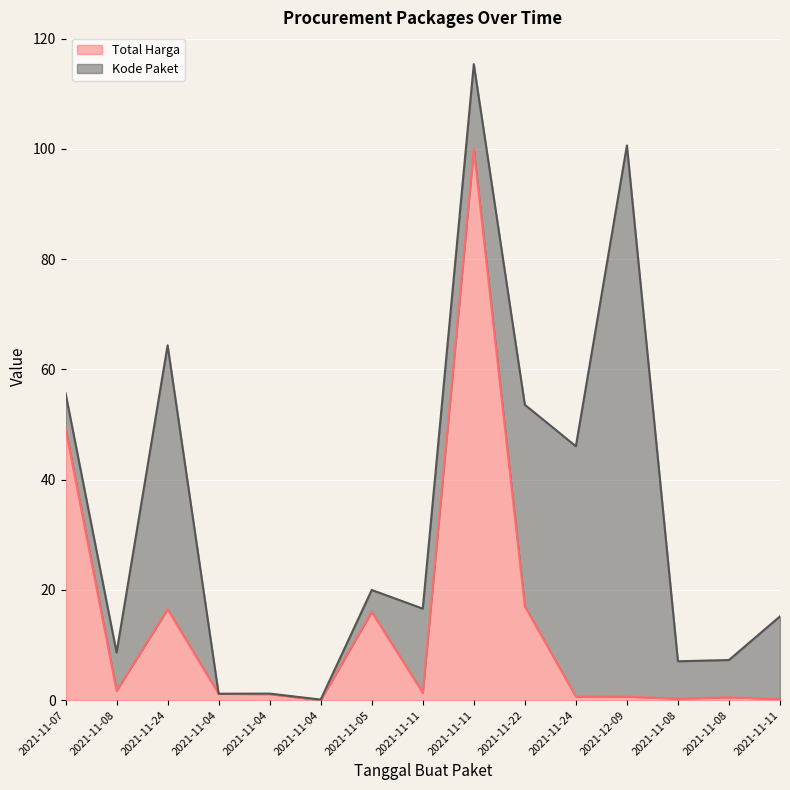

Reading left to right, list all the values displayed in this chart.

Total Harga (line): 49.3	1.7	16.5	1.2	1.1	0.0	16.0	1.3	100.0	17.0	0.6	0.6	0.3	0.5	0.2
Kode Paket (line): 55.7	8.6	64.4	1.2	1.2	0.1	20.0	16.6	115.4	53.6	46.1	100.6	7.1	7.3	15.2